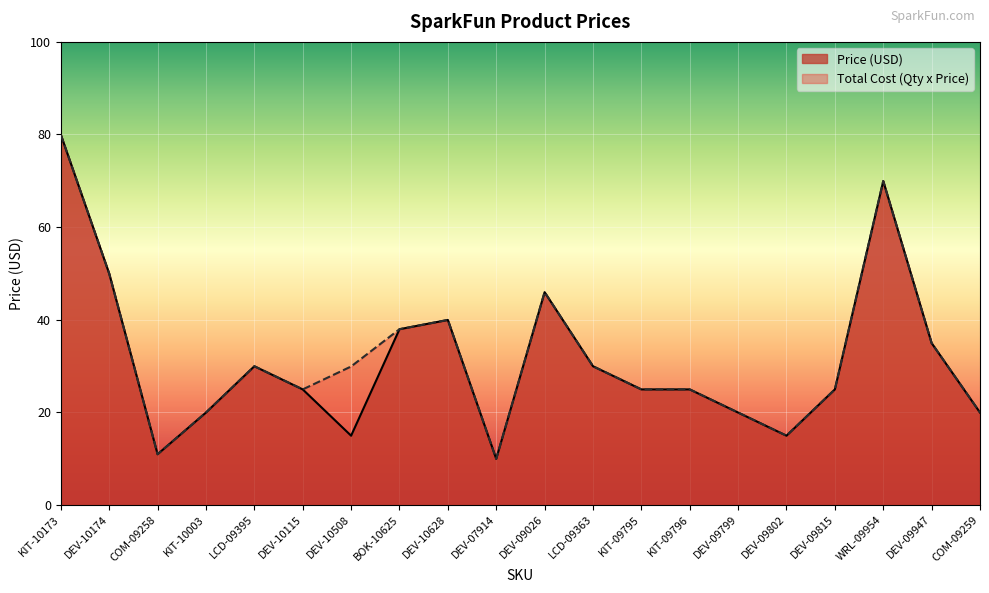

What is the sum of all Price (USD) values?

629.0